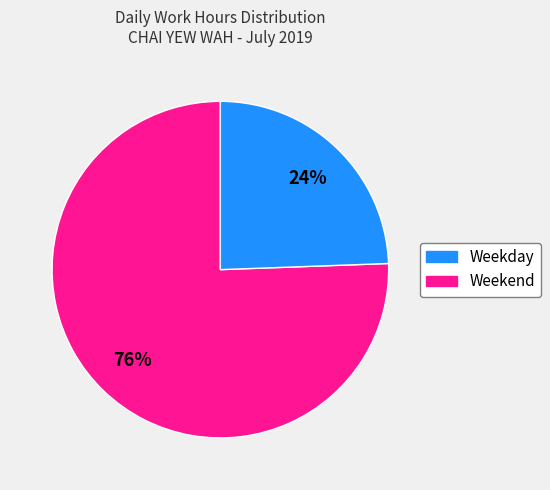

To the nearest percent, what is the average slice percentage?

50%